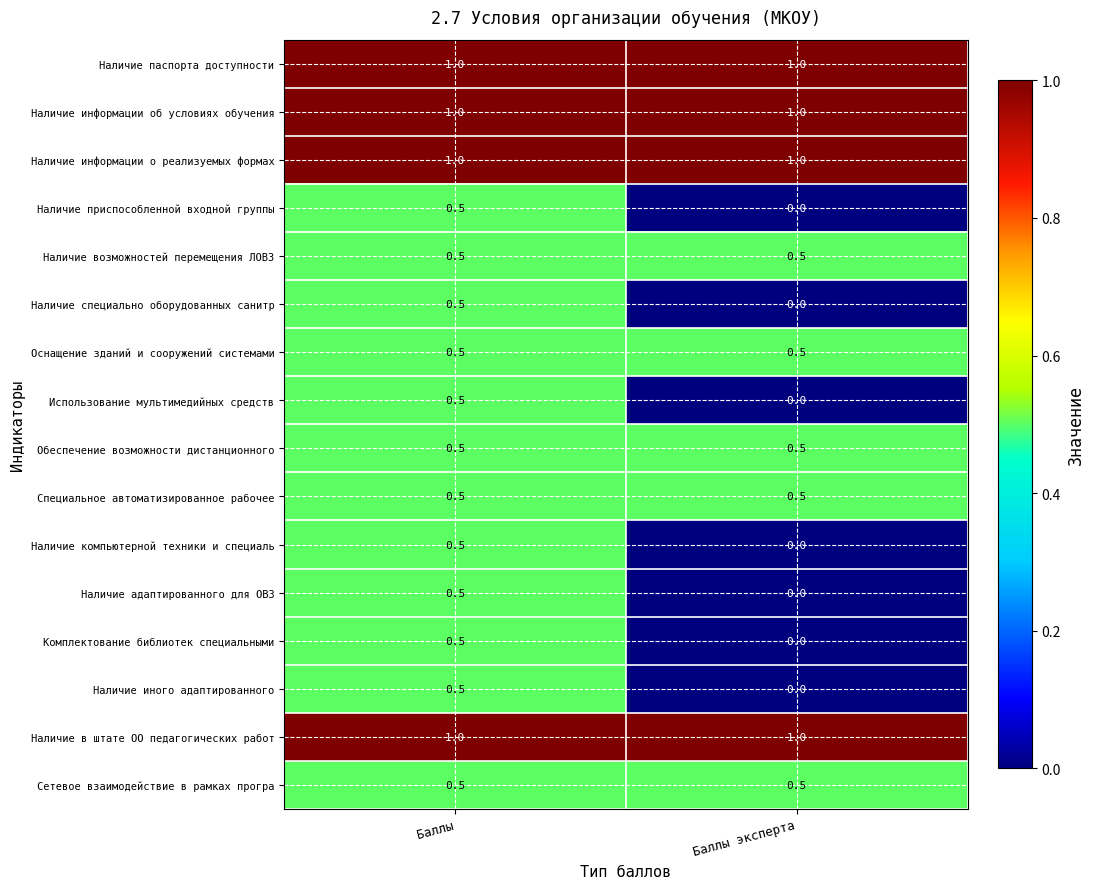

List the labels in order of Комплектование библиотек специальными value, smallest first.

Баллы эксперта, Баллы